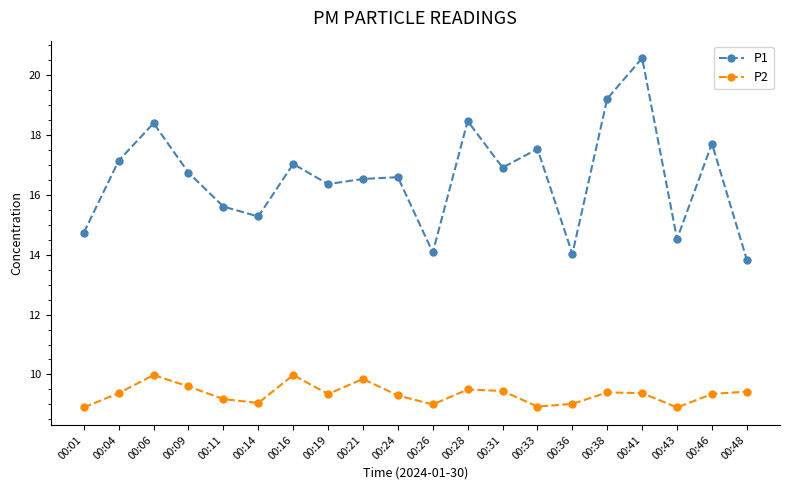

What is the minimum value shown in the chart?

8.9